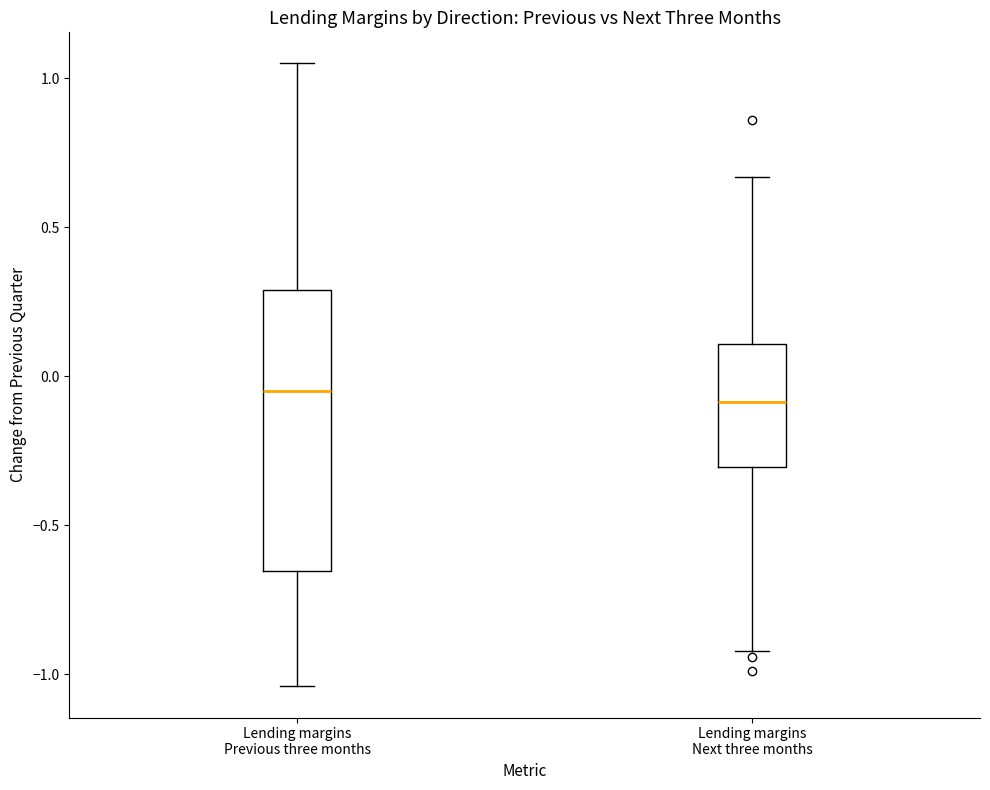

Reading left to right, transcribe this box plot: for each box, give where its median line is, the range the box spans, and where its two whiskers end, as read against the y-axis. The values are not printed on the chart, so give them approximately, as read against the axis.

Lending margins Previous three months: median -0.05, box -0.65 to 0.30, whiskers -1.05 to 1.05
Lending margins Next three months: median -0.10, box -0.30 to 0.10, whiskers -0.90 to 0.65